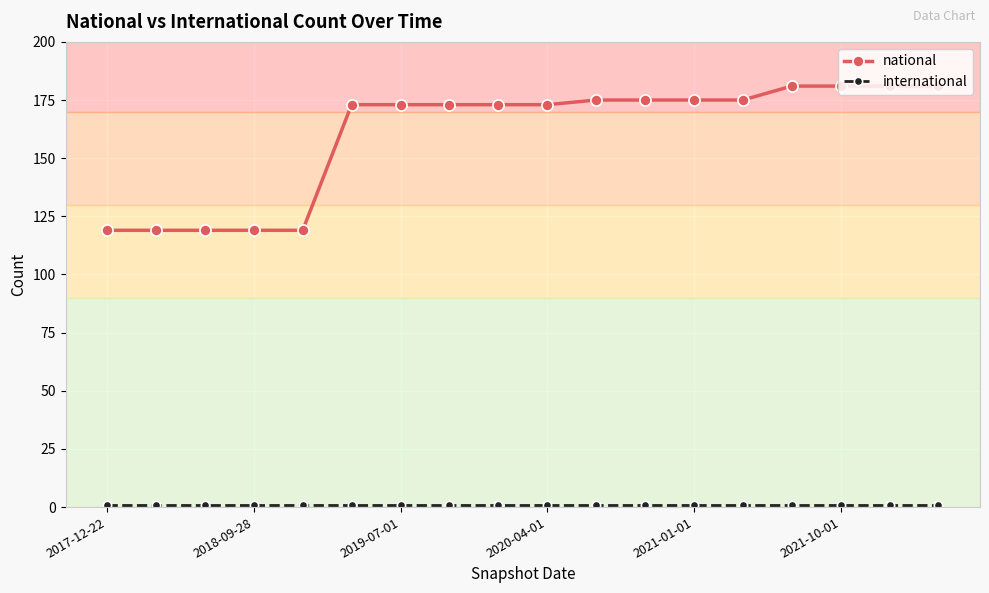

What is the minimum value for national?

119